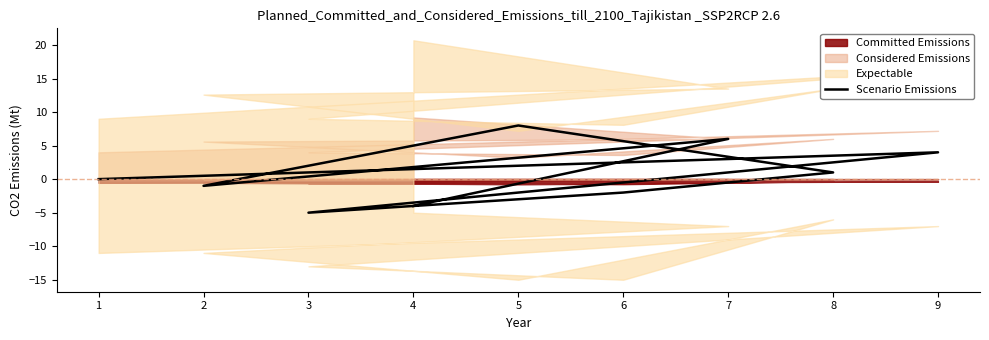

What is the maximum value shown in the chart?

8